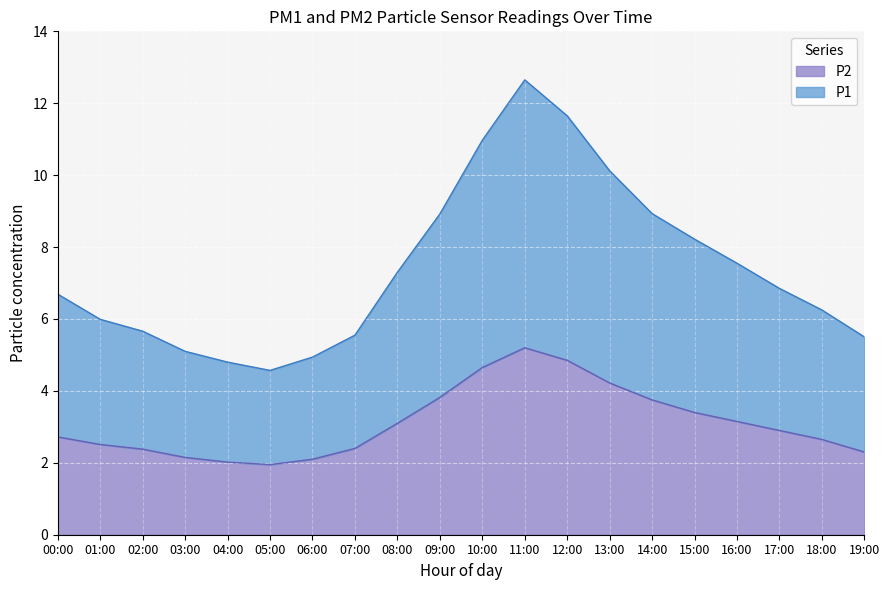

The value of P2 at 17:00 is 2.9. True or false?

True